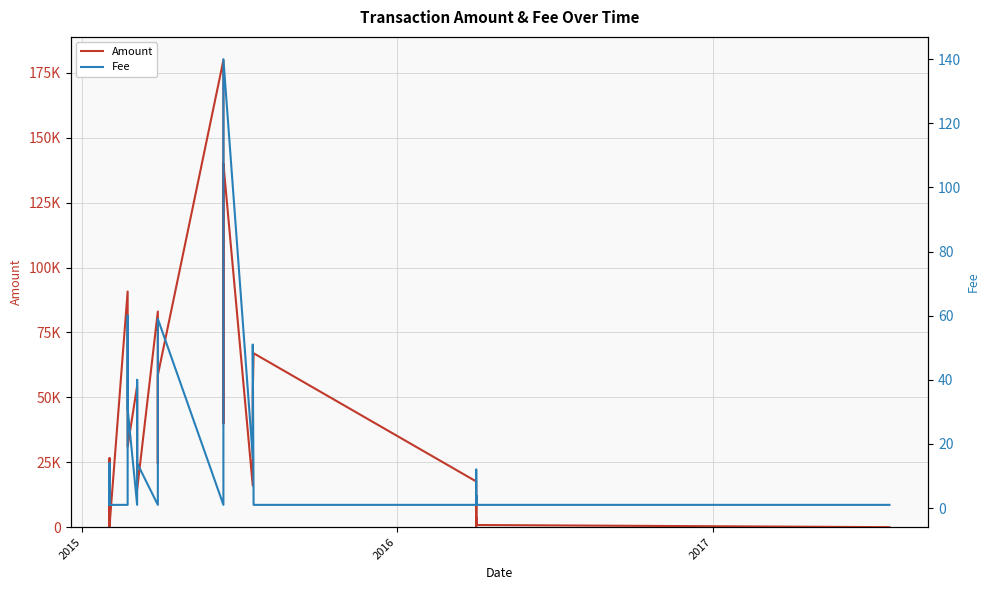

The Amount series shows 19179 at 2017. True or false?

False